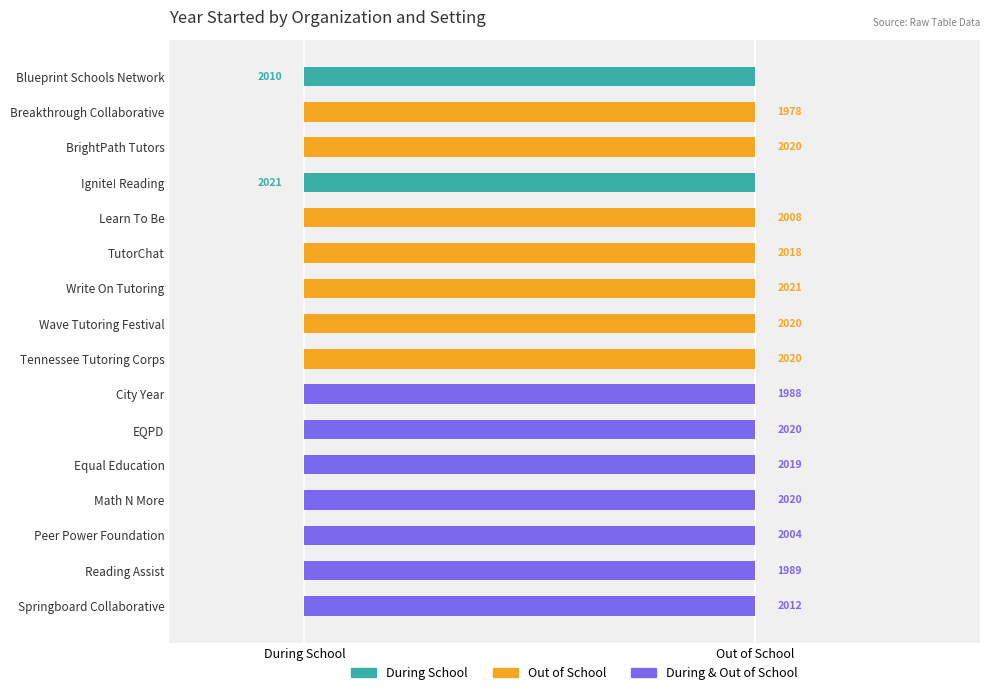

Are the bars horizontal?

Yes